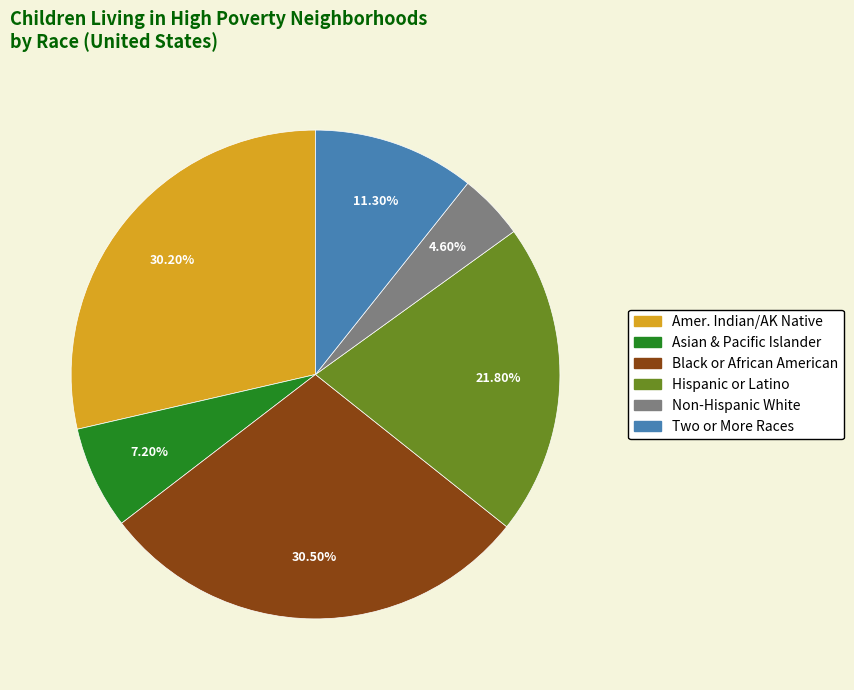

How many slices are in this pie chart?

6